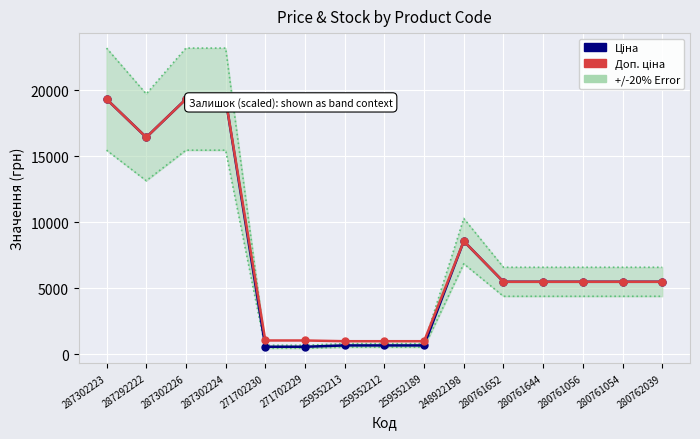

What is the difference between the maximum and minimum values in the +/-20% Error series?

22525.8